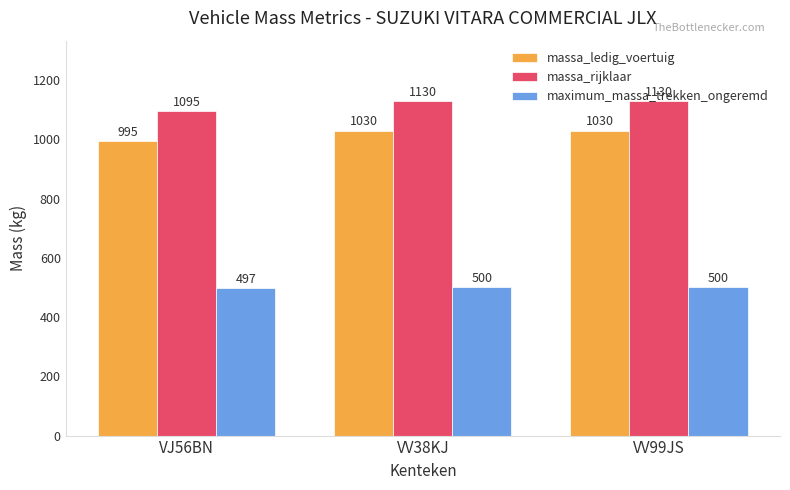

What is the spread (max minus min) of values at VV99JS?

630